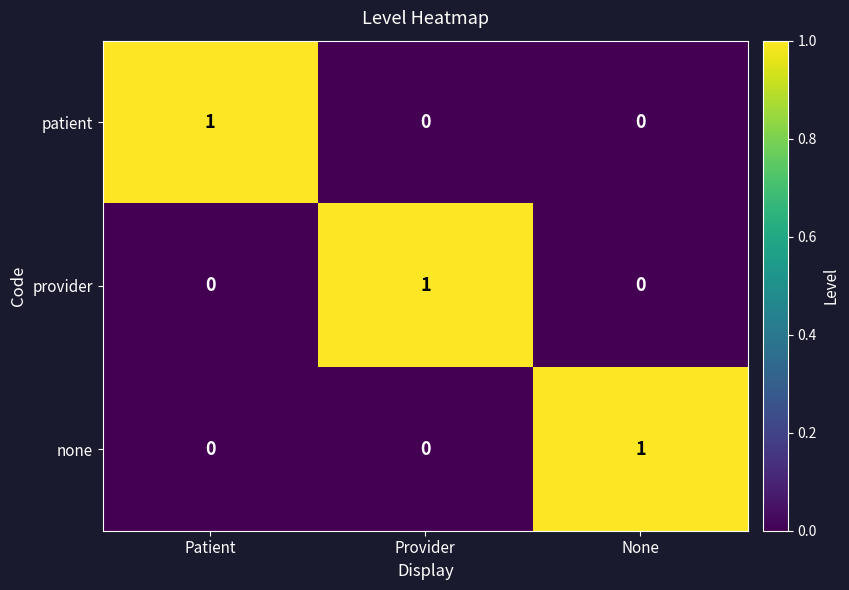

Reading left to right, list all the values displayed in this chart.

patient: Patient=1	Provider=0	None=0
provider: Patient=0	Provider=1	None=0
none: Patient=0	Provider=0	None=1